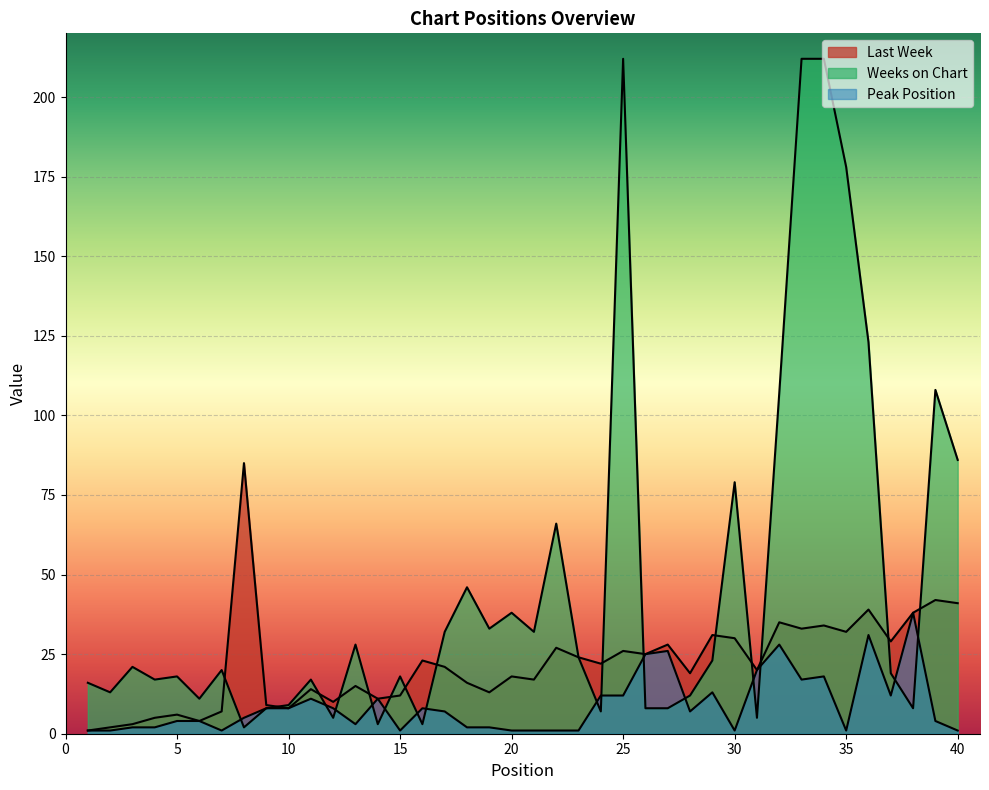

What are all the series names shown in the legend?

Last Week, Weeks on Chart, Peak Position